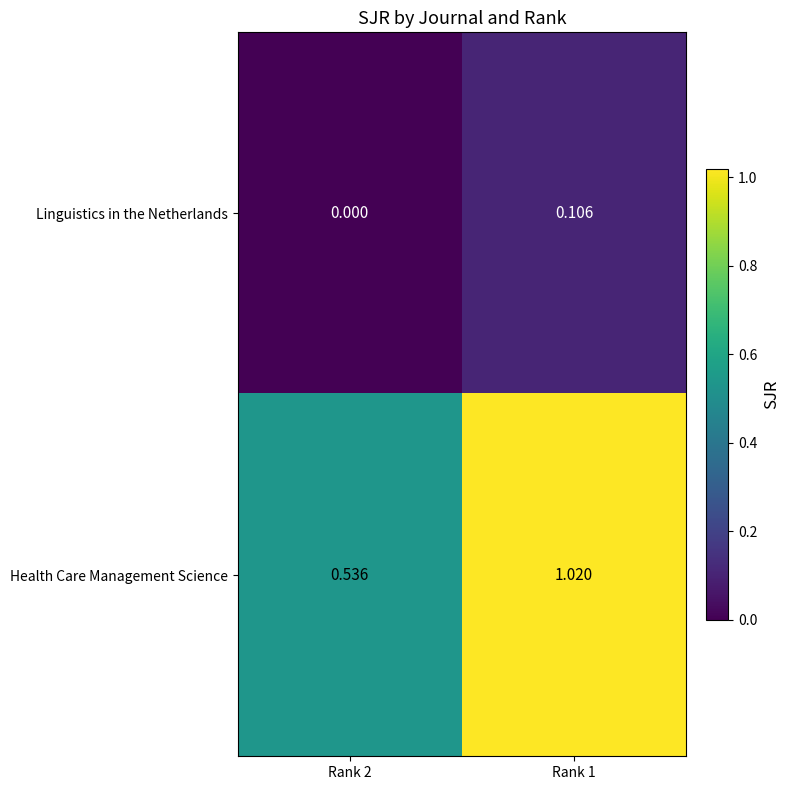

Between Rank 2 and Rank 1, which series saw the biggest shift?

Health Care Management Science